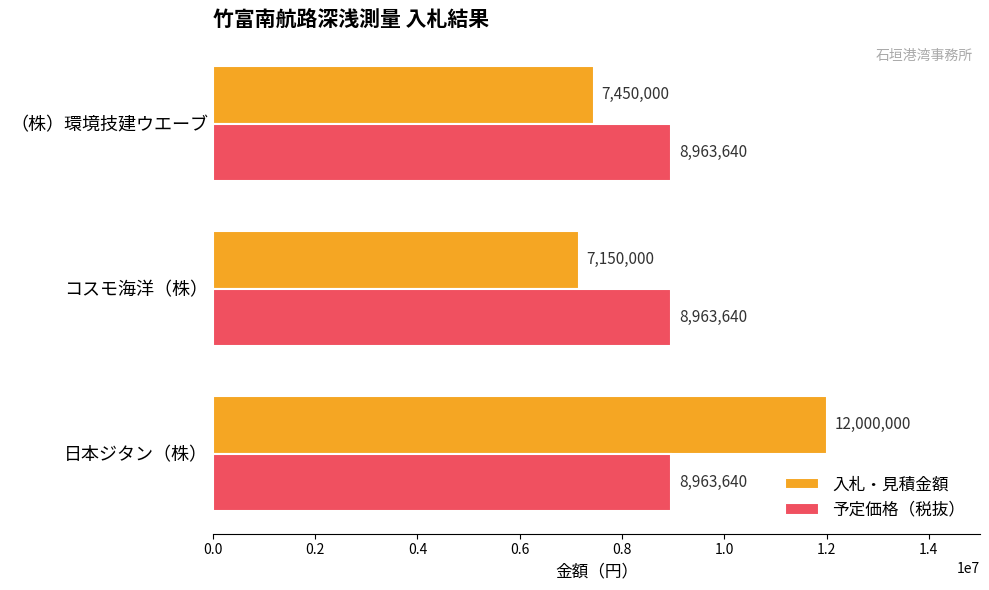

Rank the series by their average value, from highest to lowest.

予定価格（税抜）, 入札・見積金額